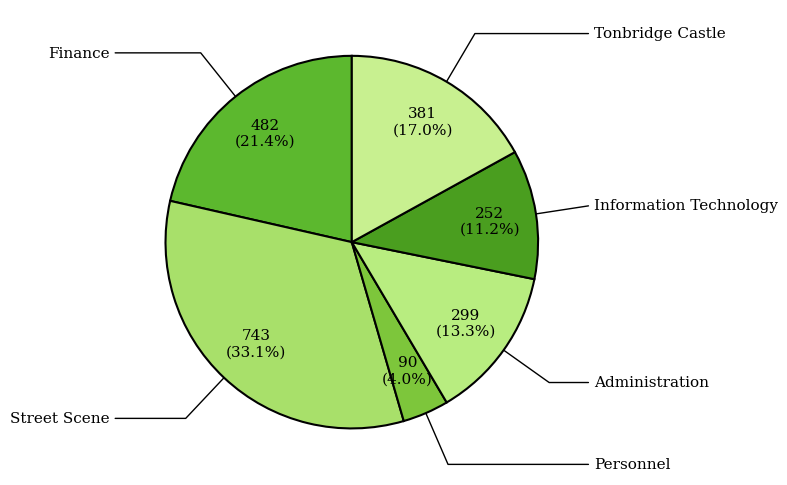

How many segments does this pie chart have?

6